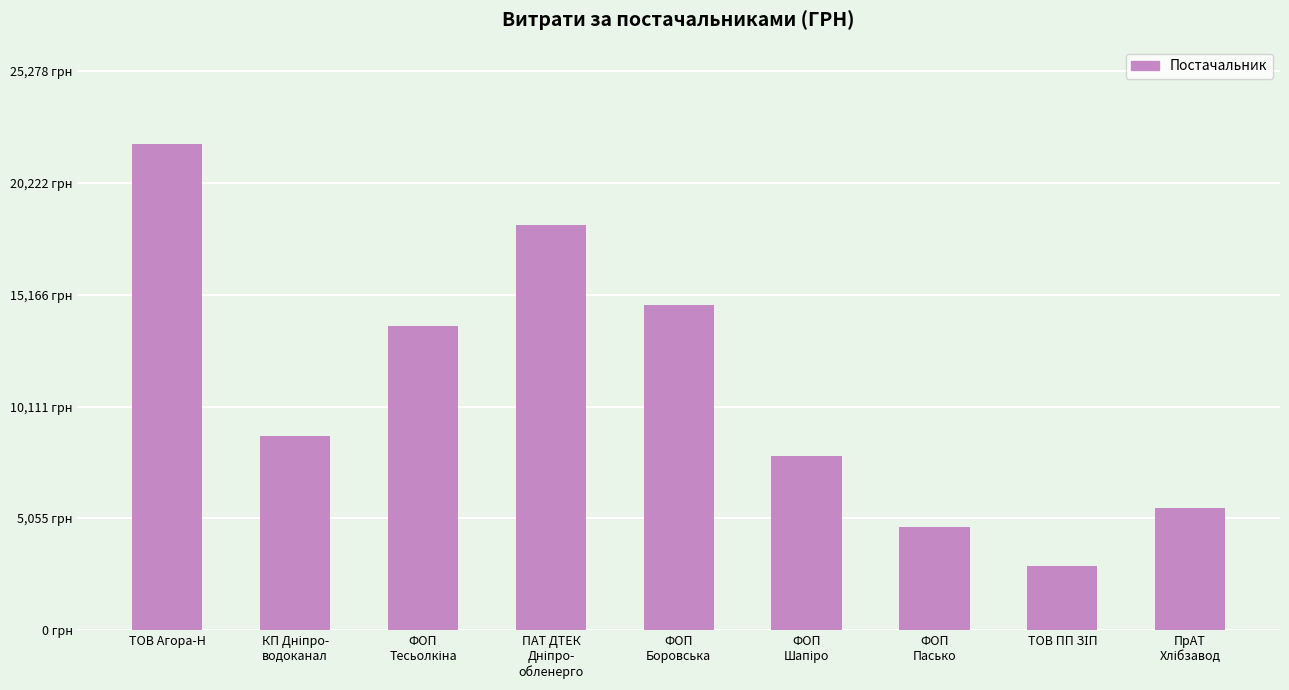

Are the bars horizontal?

No